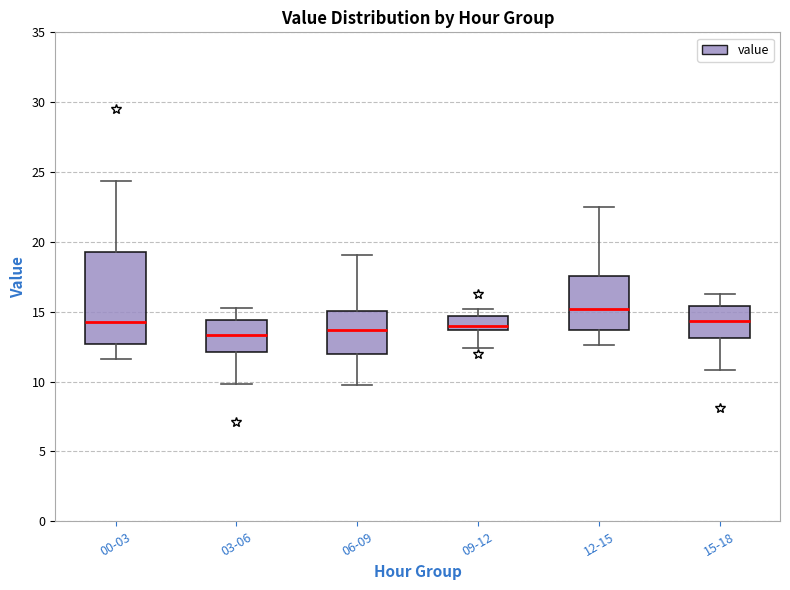

Reading left to right, transcribe this box plot: for each box, give where its median line is, the range the box spans, and where its two whiskers end, as read against the y-axis. The values are not printed on the chart, so give them approximately, as read against the axis.

00-03: median 14.5, box 12.5 to 19.5, whiskers 11.5 to 24.5
03-06: median 13.5, box 12.0 to 14.5, whiskers 10.0 to 15.5
06-09: median 13.5, box 12.0 to 15.0, whiskers 9.5 to 19.0
09-12: median 14.0, box 13.5 to 14.5, whiskers 12.5 to 15.0
12-15: median 15.0, box 13.5 to 17.5, whiskers 12.5 to 22.5
15-18: median 14.5, box 13.0 to 15.5, whiskers 11.0 to 16.5